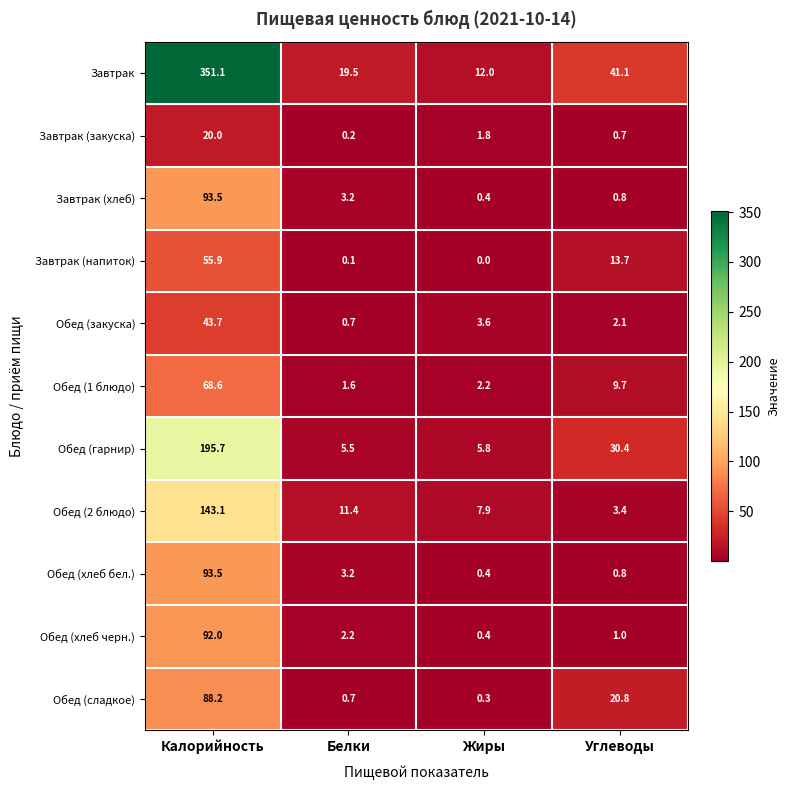

Which category has the highest value in the Завтрак (напиток) series?

Калорийность